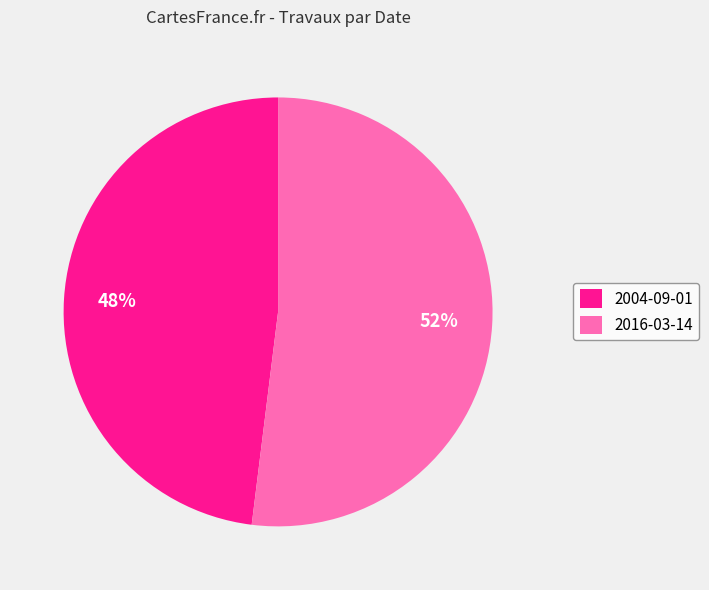

Is it true that 2004-09-01 is 48% of the pie?

True